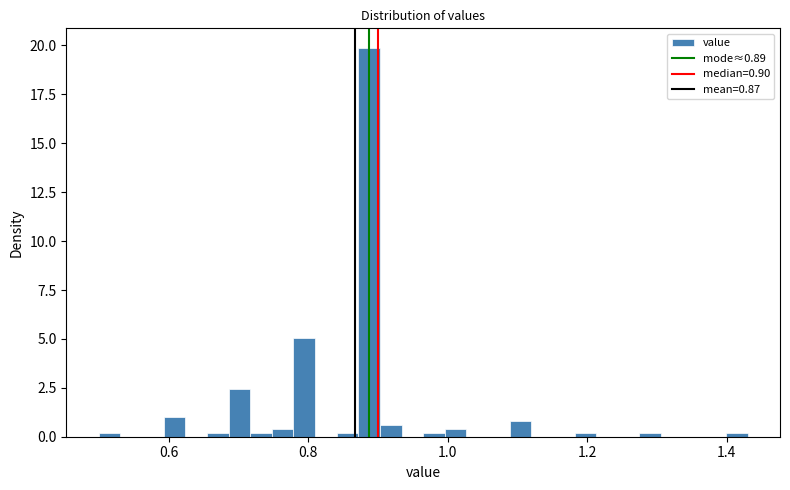

Around what value on the x-axis is the tallest bar? Give the approximate position of its centre, as read against the axis.

0.88